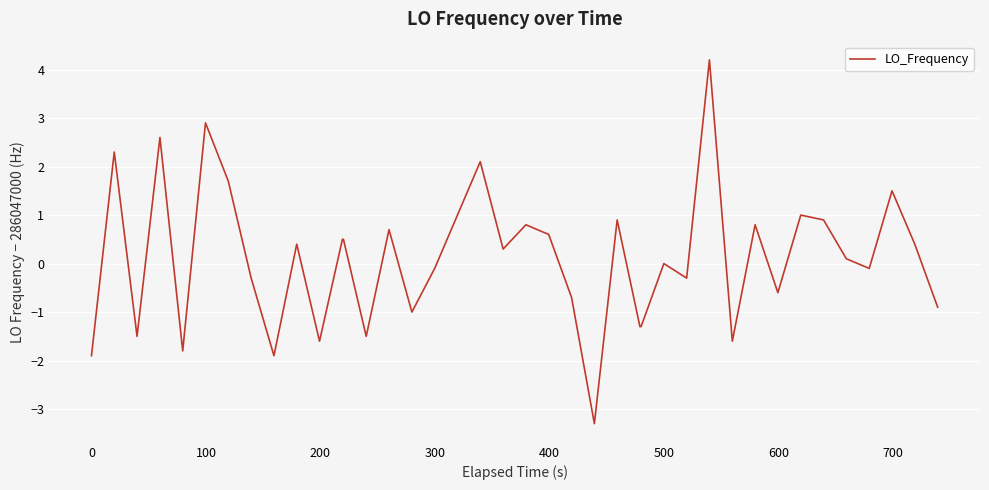

What is the difference between the maximum and minimum values?

7.5